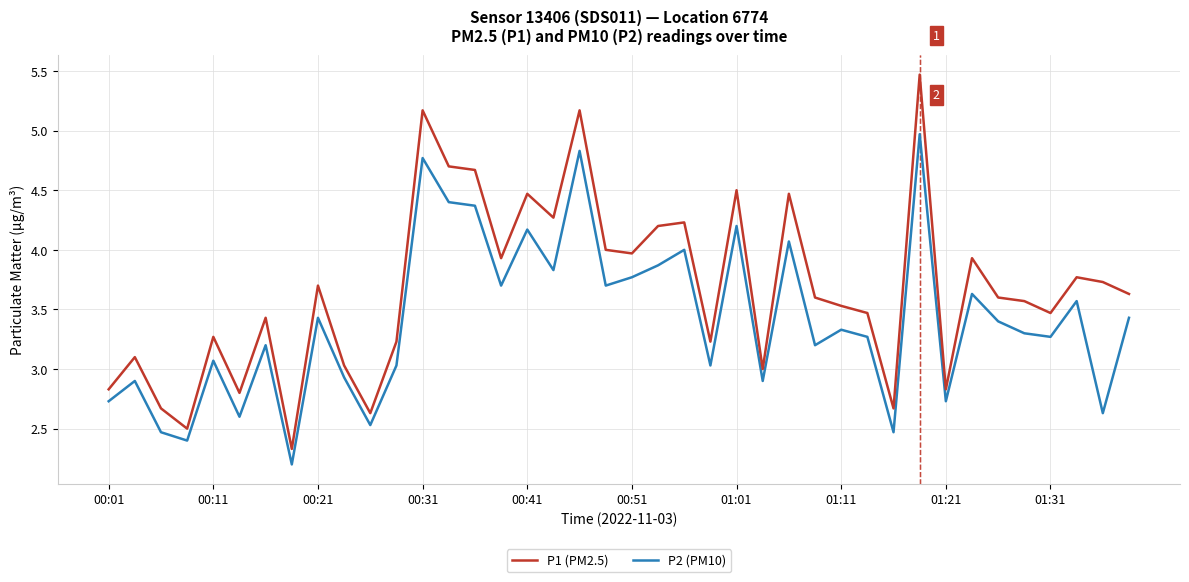

What are all the series names shown in the legend?

P1 (PM2.5), P2 (PM10)